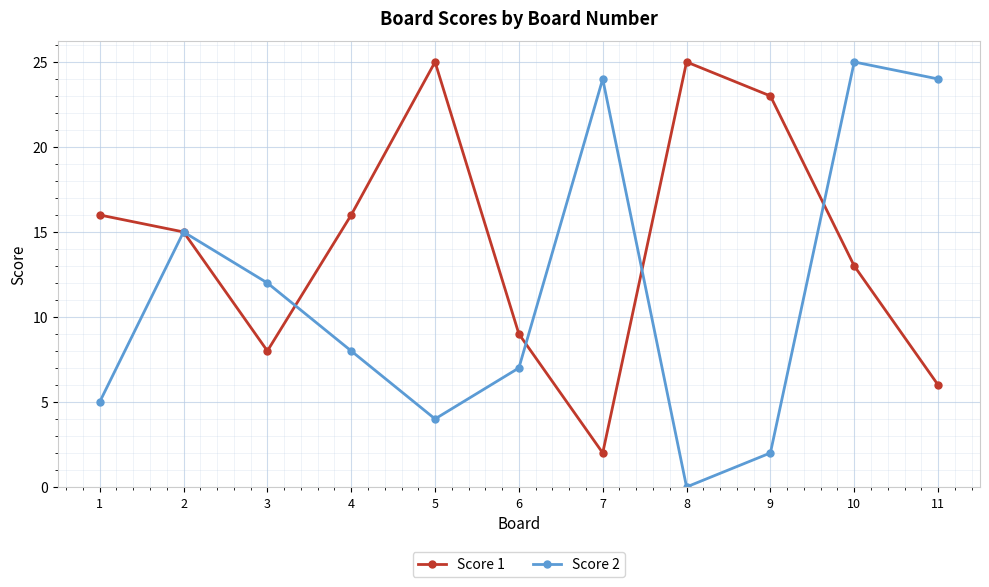

How many series are shown in this chart?

2